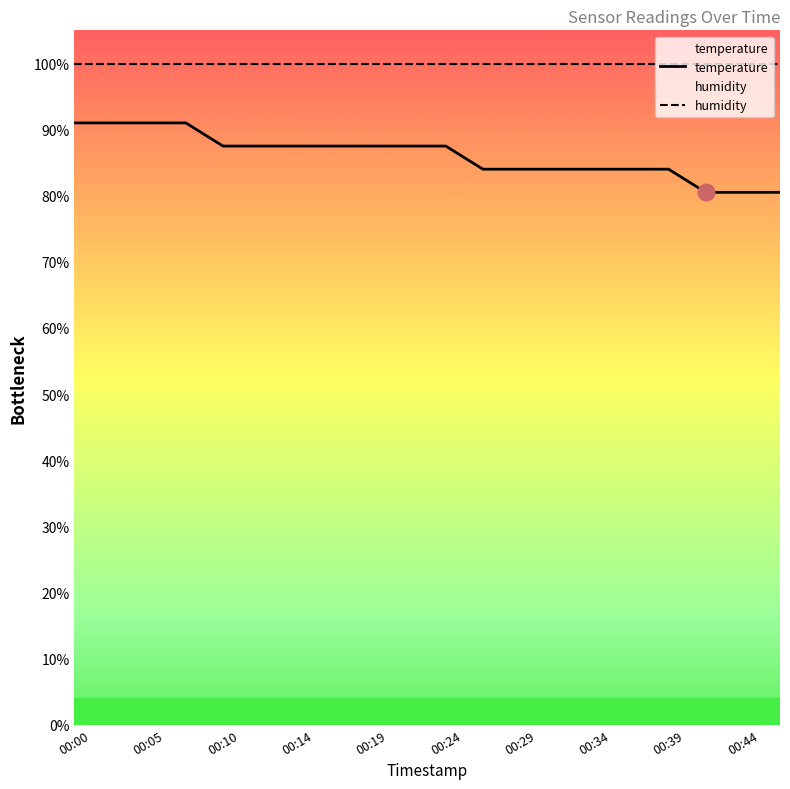

How many distinct data groups are displayed?

2